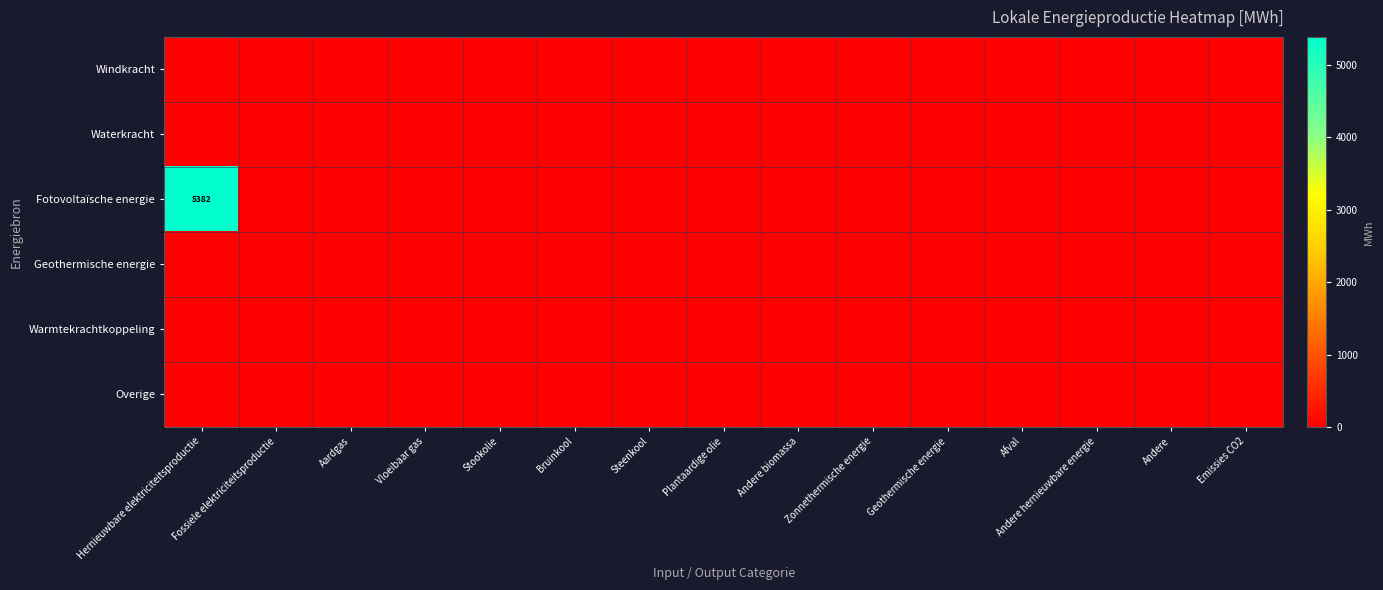

Rank the series at Andere biomassa from lowest to highest value.

Windkracht, Waterkracht, Fotovoltaïsche energie, Geothermische energie, Warmtekrachtkoppeling, Overige